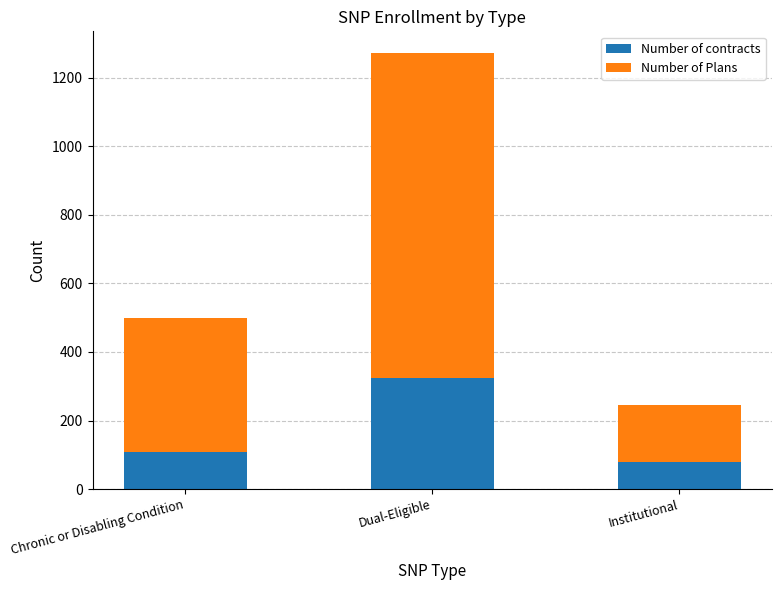

What is the total value across all series at Dual-Eligible?

1272